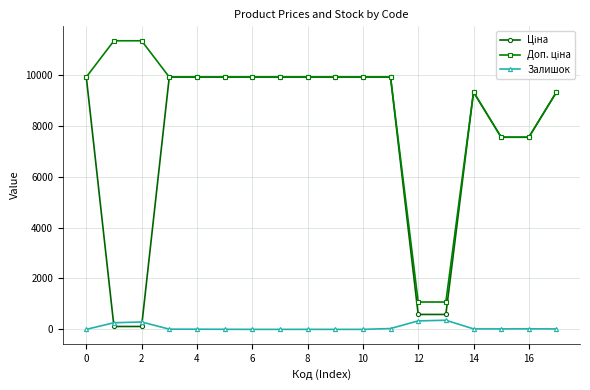

At how many categories does at least one series exceed 7780?

14